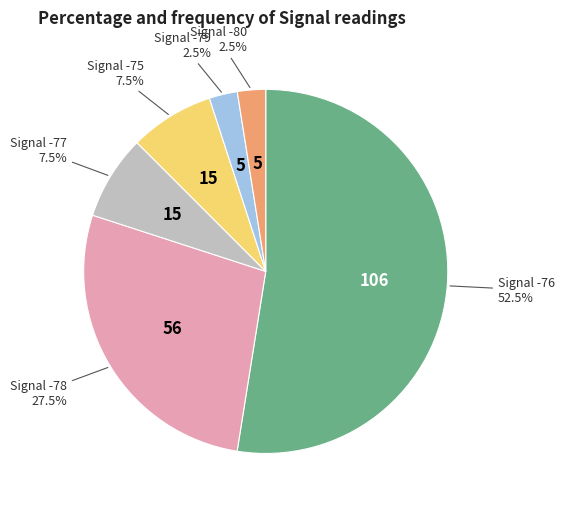

Is there a majority slice in this chart?

Yes